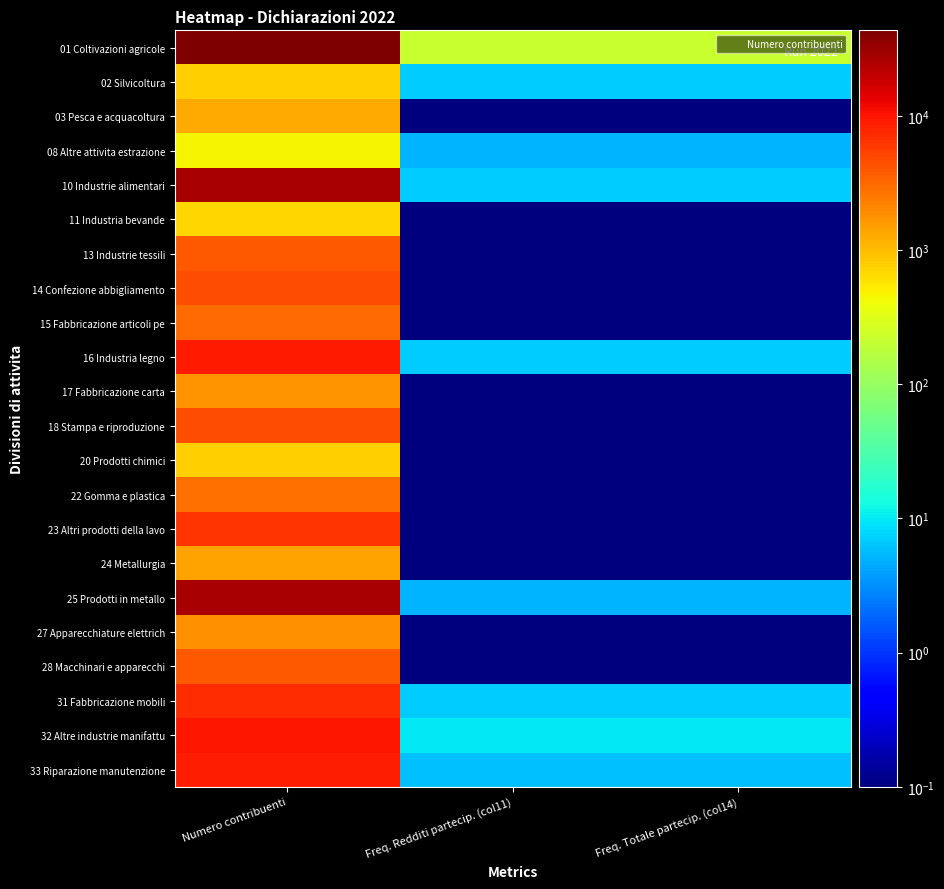

At which category does the chart reach its peak across all series?

Numero contribuenti